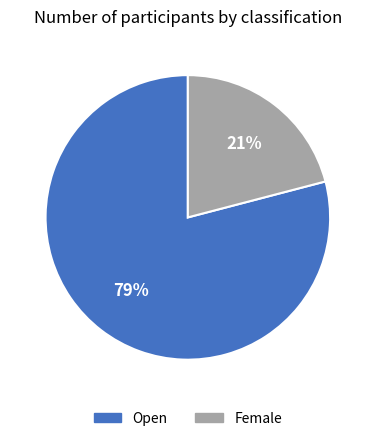

Do Female and Open together represent more than half of the pie?

Yes